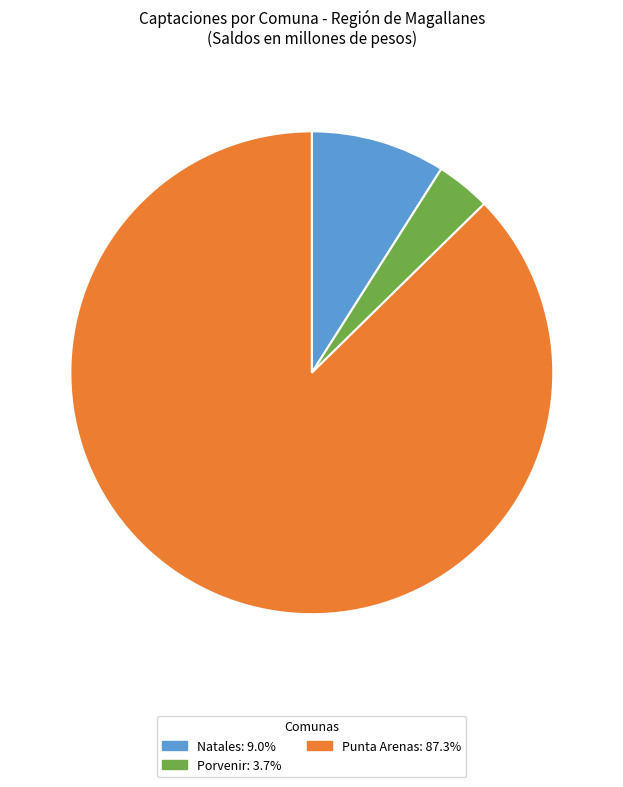

Is the sum of Porvenir and Natales greater than half?

No